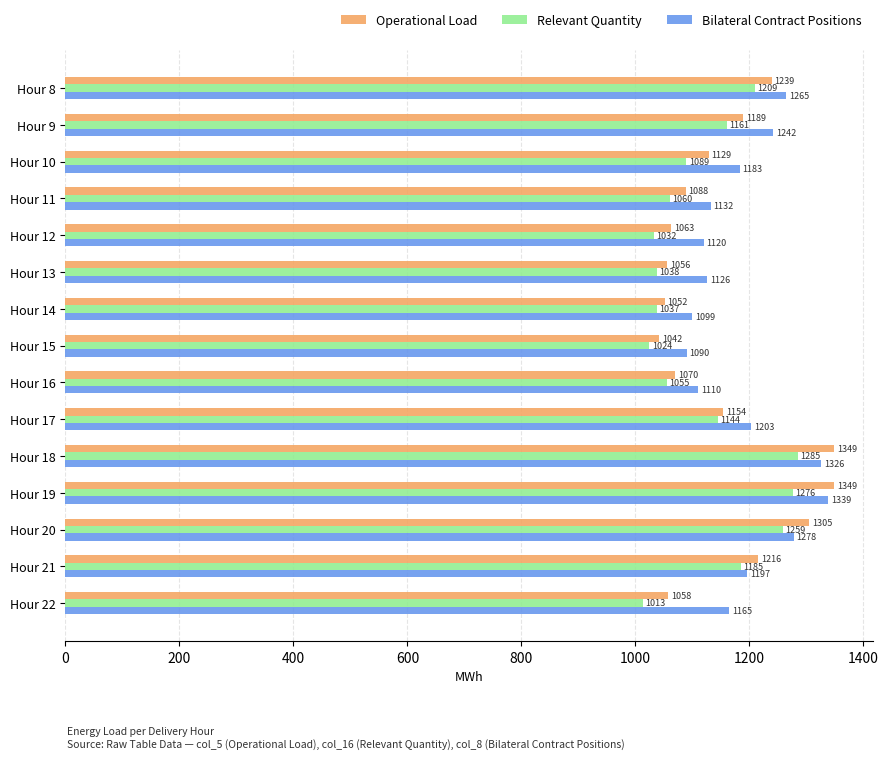

The Operational Load series shows 1057.9 at Hour 22. True or false?

True